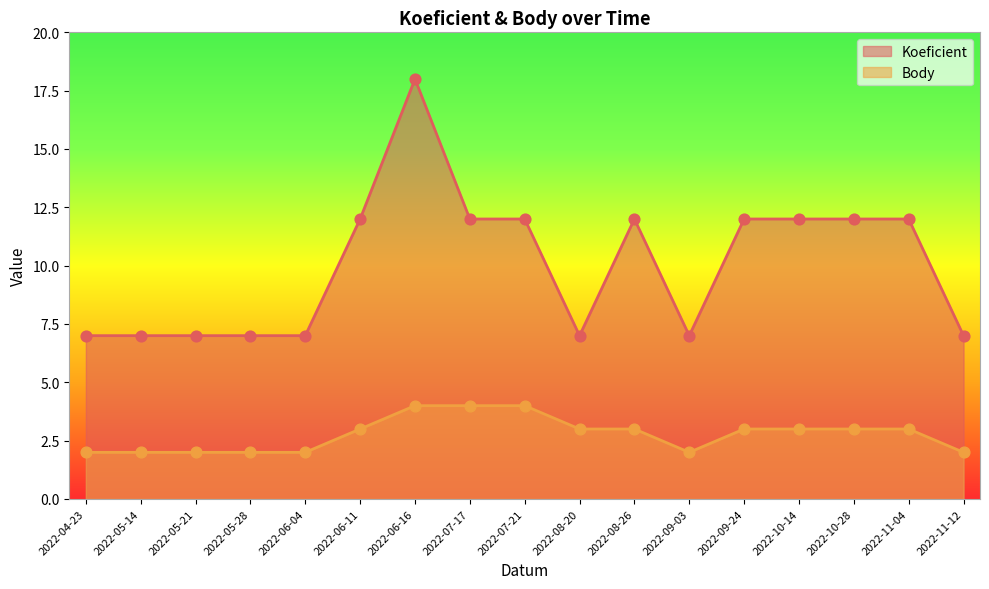

Which series contains the highest Y value?

Koeficient